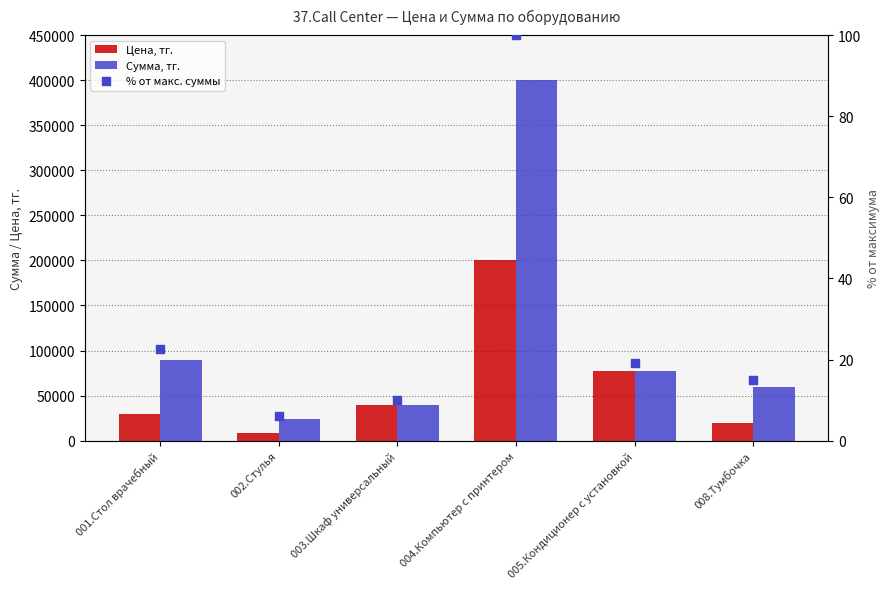

At how many categories does at least one series exceed 175923?

1